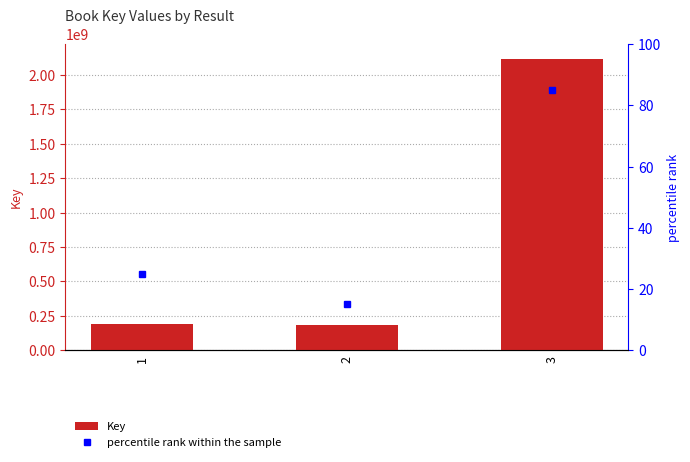

The percentile rank within the sample series shows 45 at 1. True or false?

False